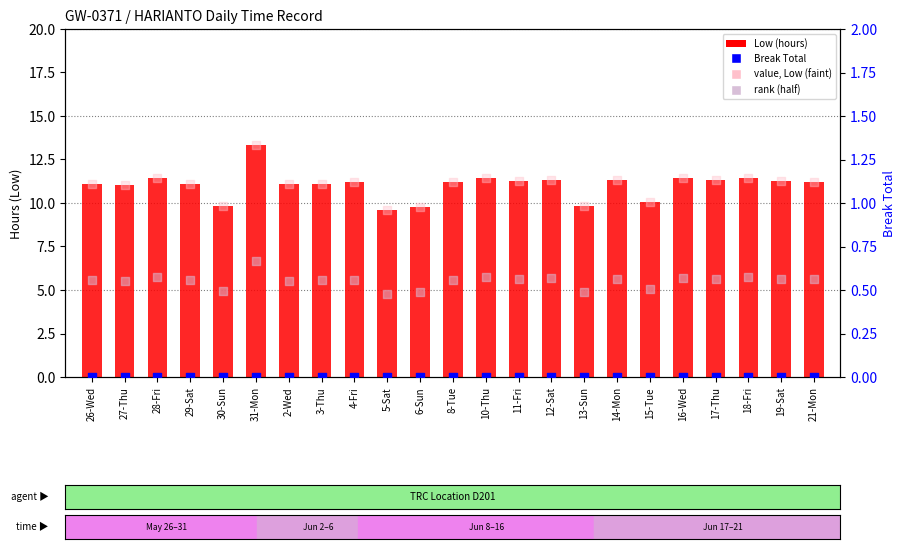

At which category is the sum across all series the highest?

31-Mon